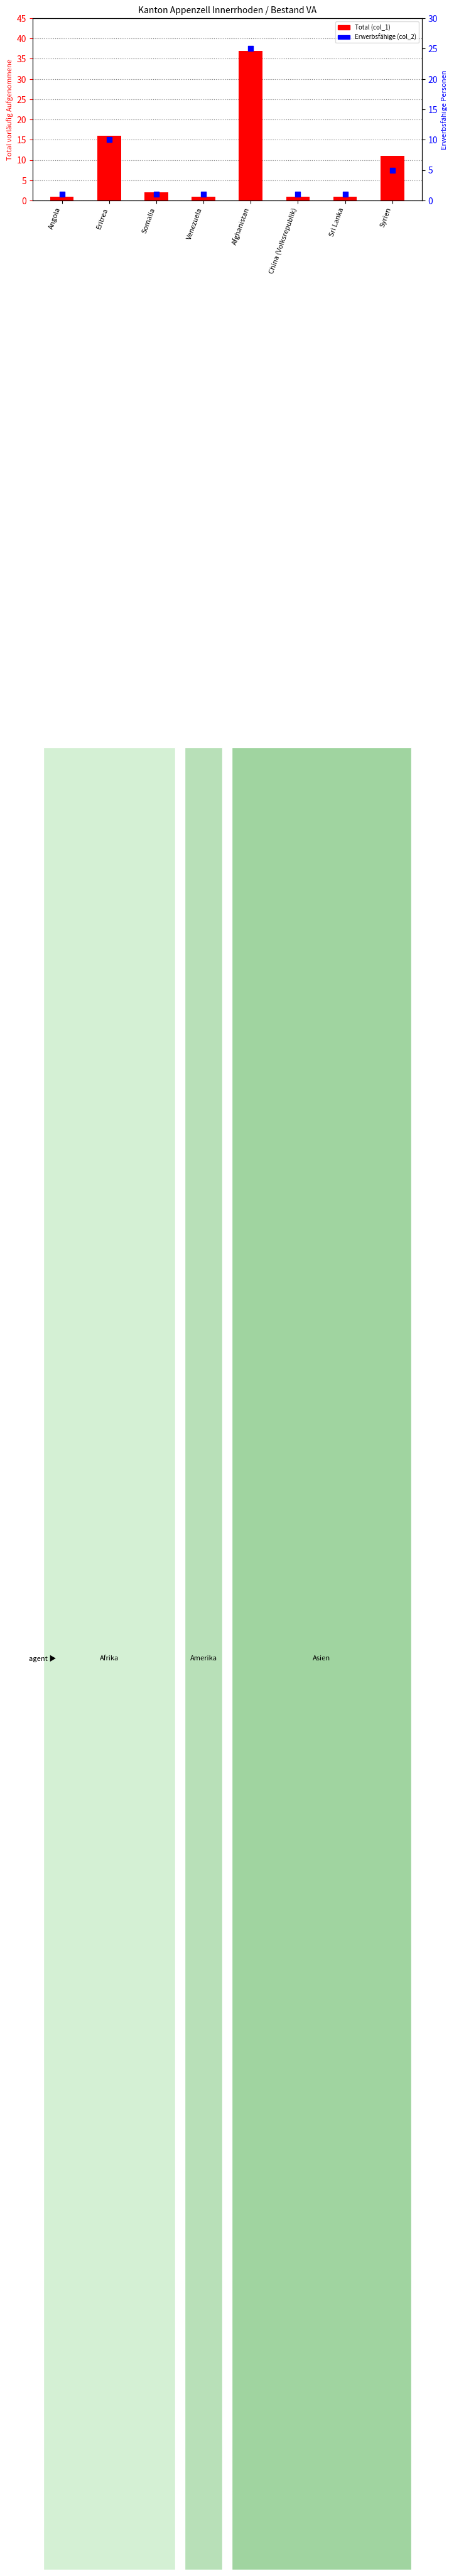

What are all the series names shown in the legend?

Total (col_1), Erwerbsfähige (col_2)